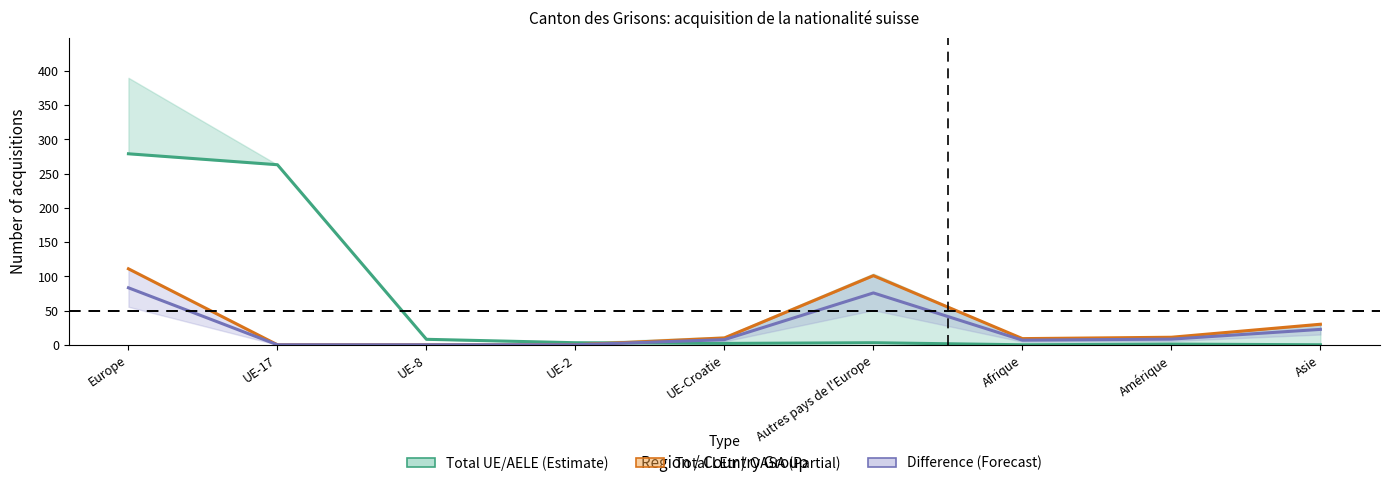

The Total UE/AELE series shows 2.0 at UE-Croatie. True or false?

True